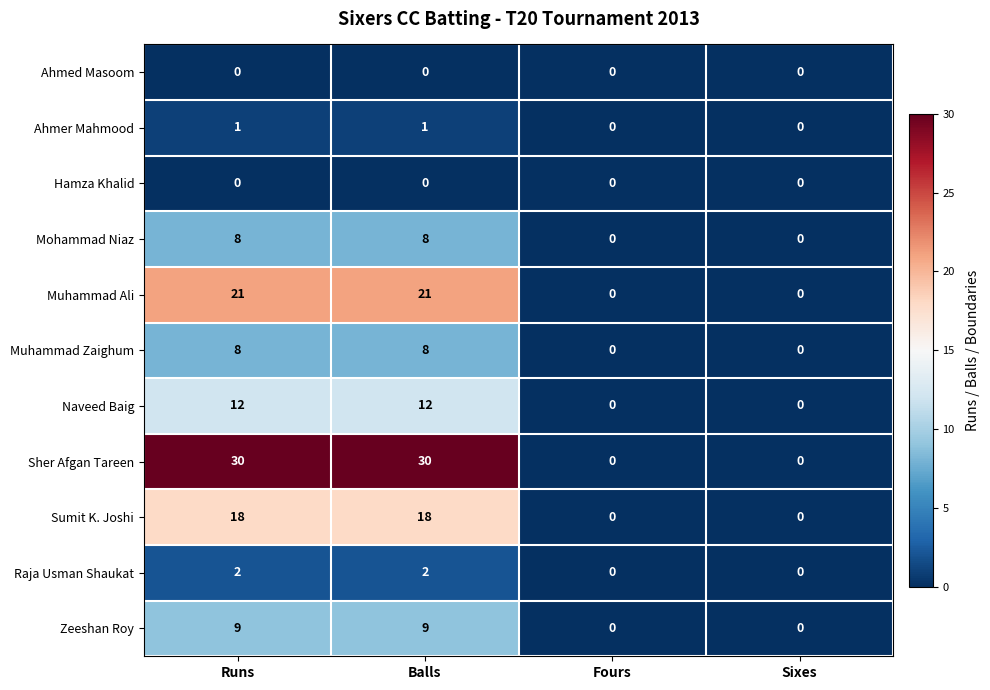

What is the sum of all Zeeshan Roy values?

18